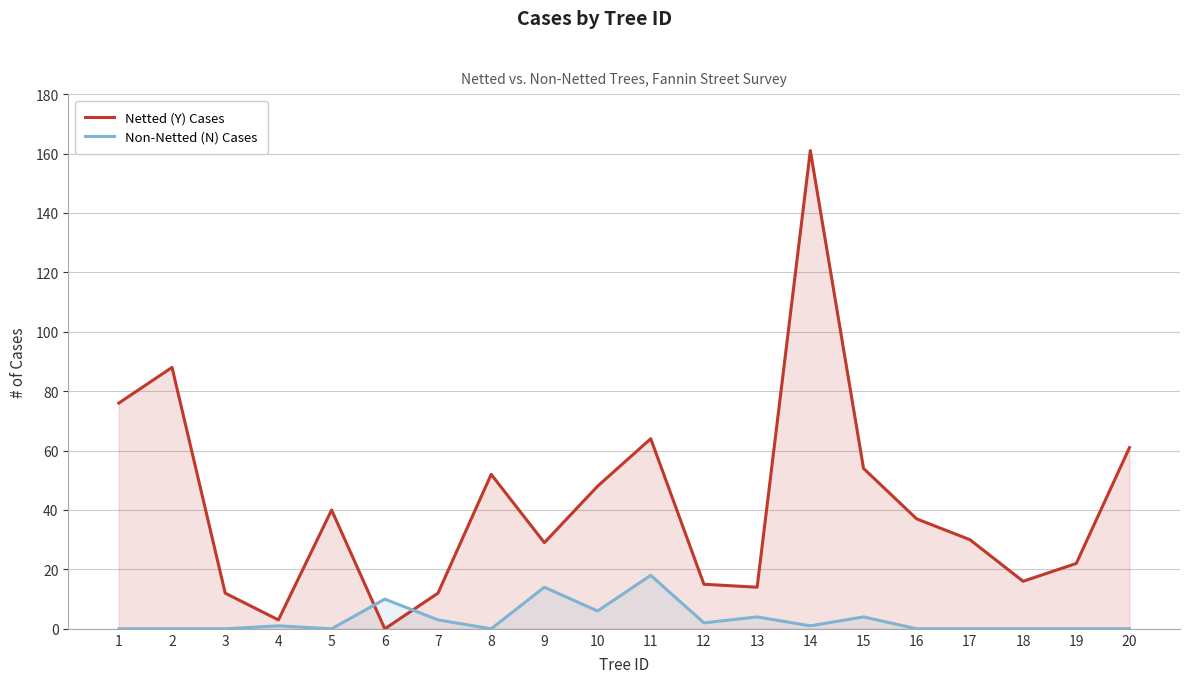

What is the difference between the maximum and minimum values in the Netted (Y) Cases series?

161